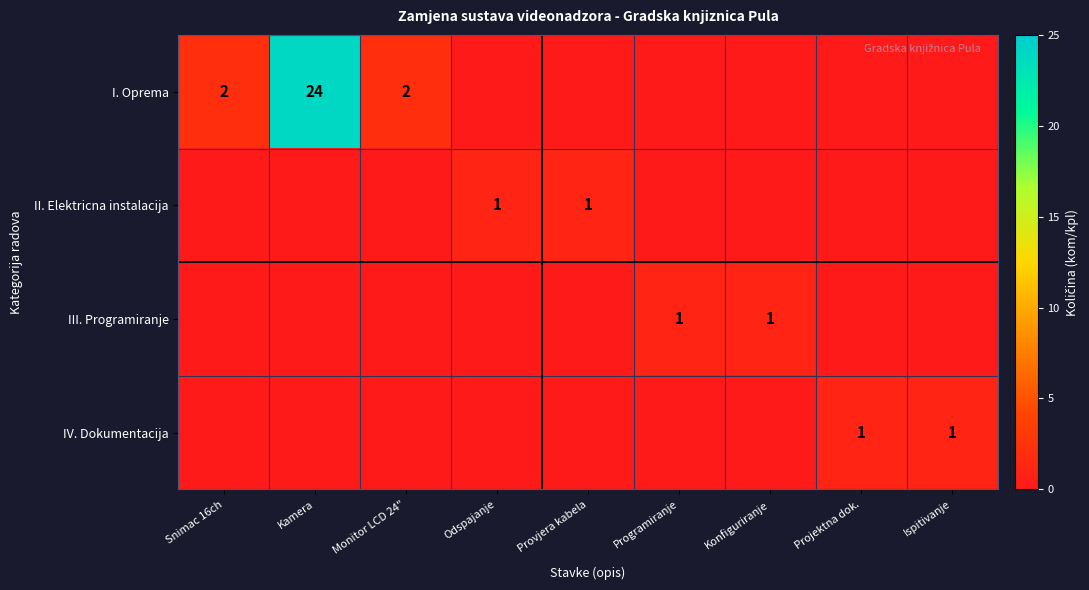

True or false: II. Elektricna instalacija has a value of 1 at Provjera kabela.

True